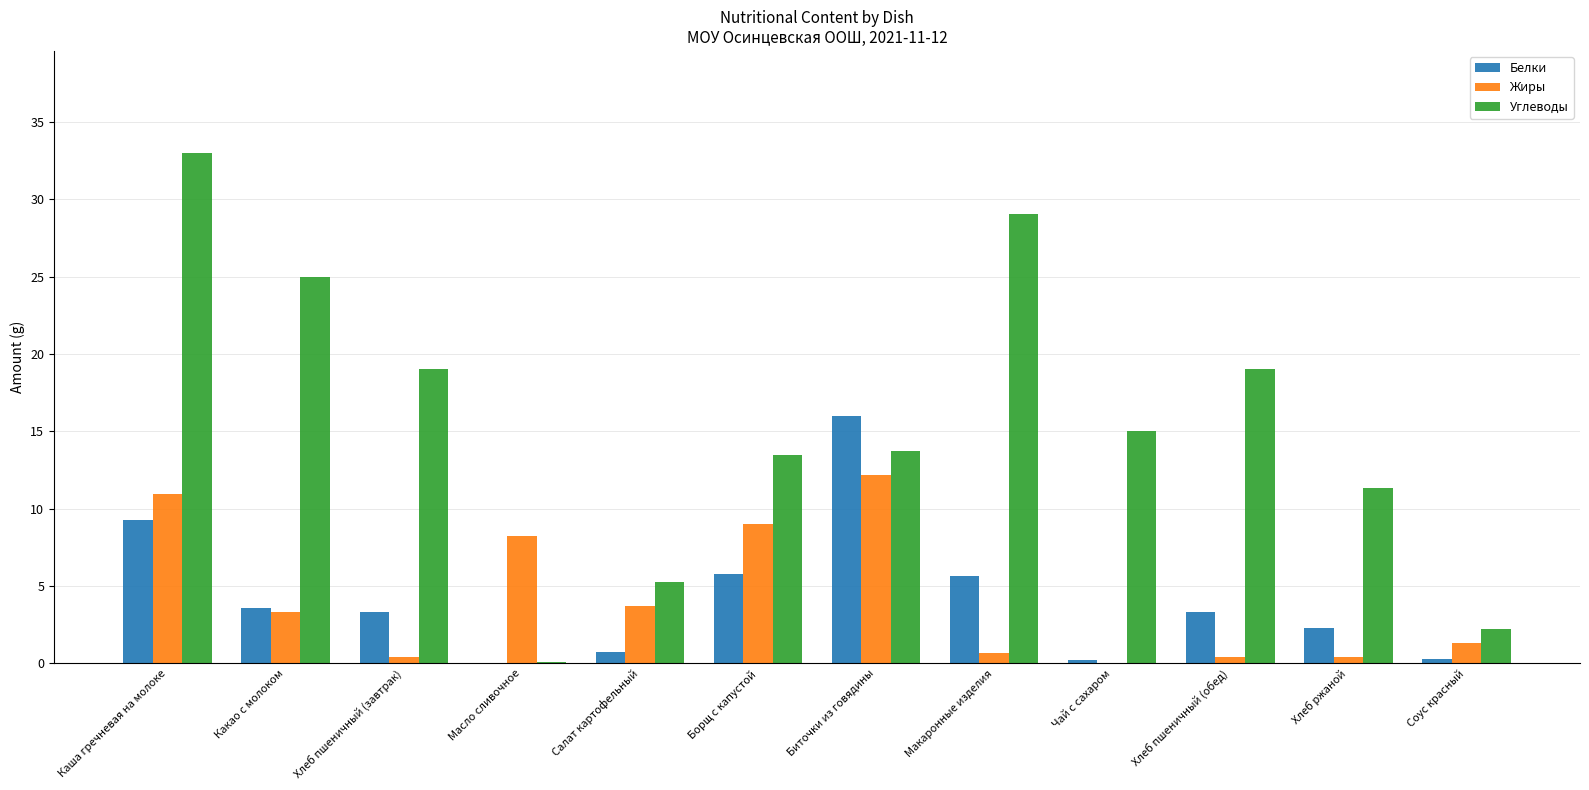

Which series has the largest total across all categories?

Углеводы